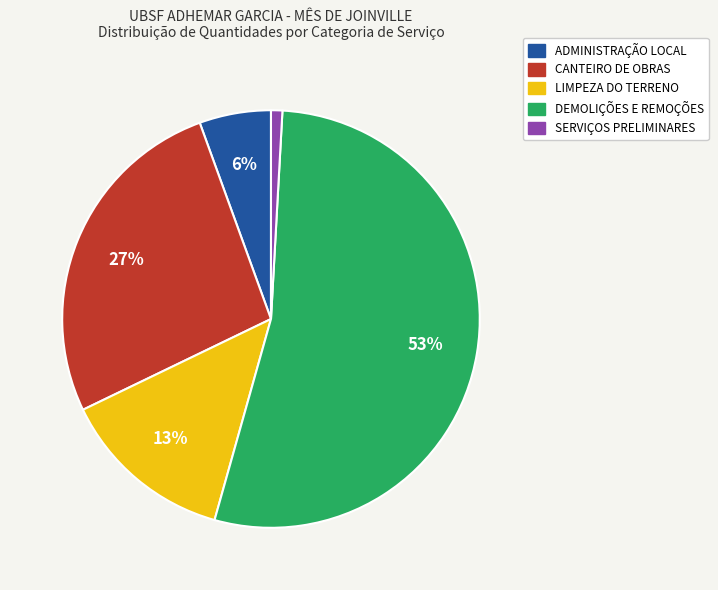

Do DEMOLIÇÕES E REMOÇÕES and LIMPEZA DO TERRENO together represent more than half of the pie?

Yes